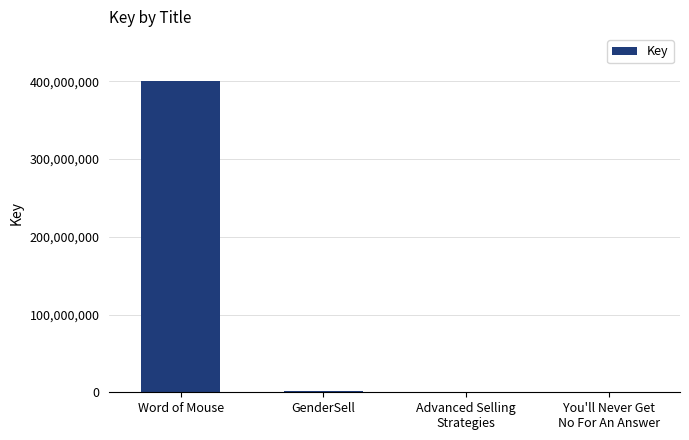

Where does the data first go above 1108585?

Word of Mouse